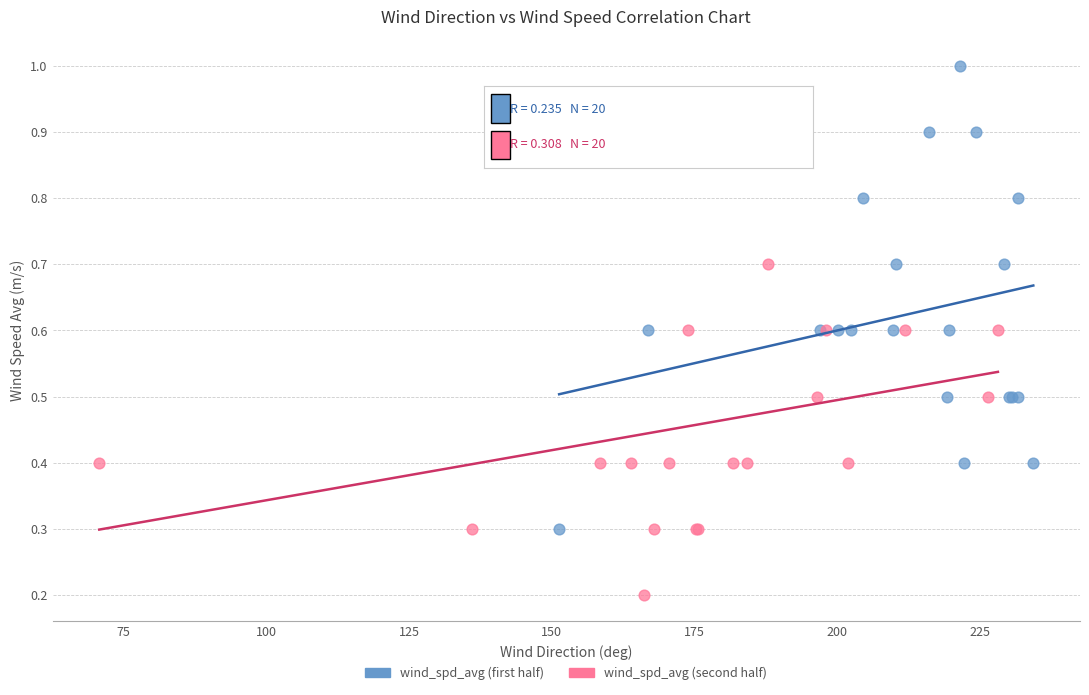

Which series contains the lowest Y value?

wind_spd_avg (second half)